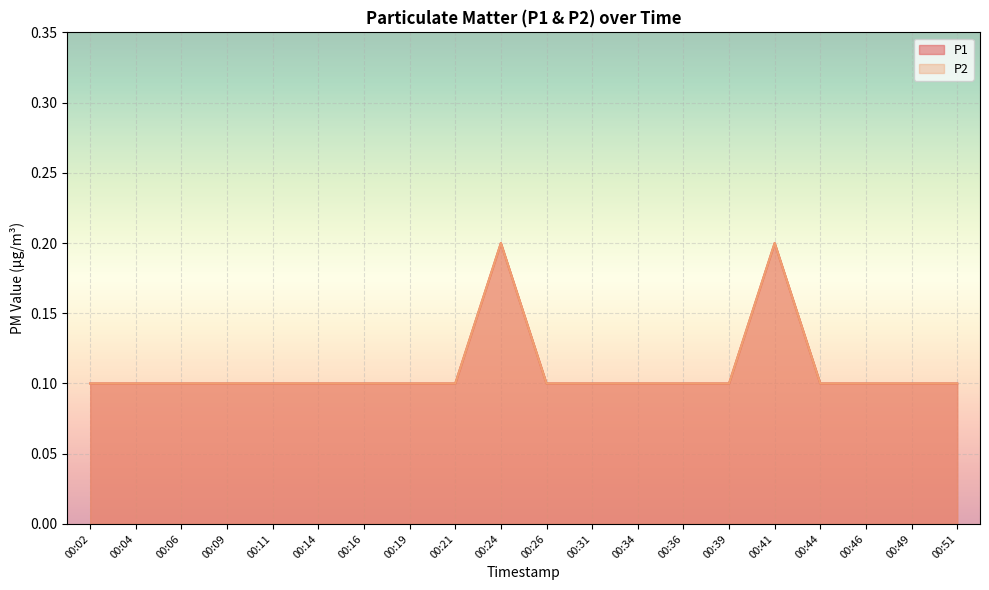

Between 00:04 and 00:26, which series saw the biggest shift?

P1